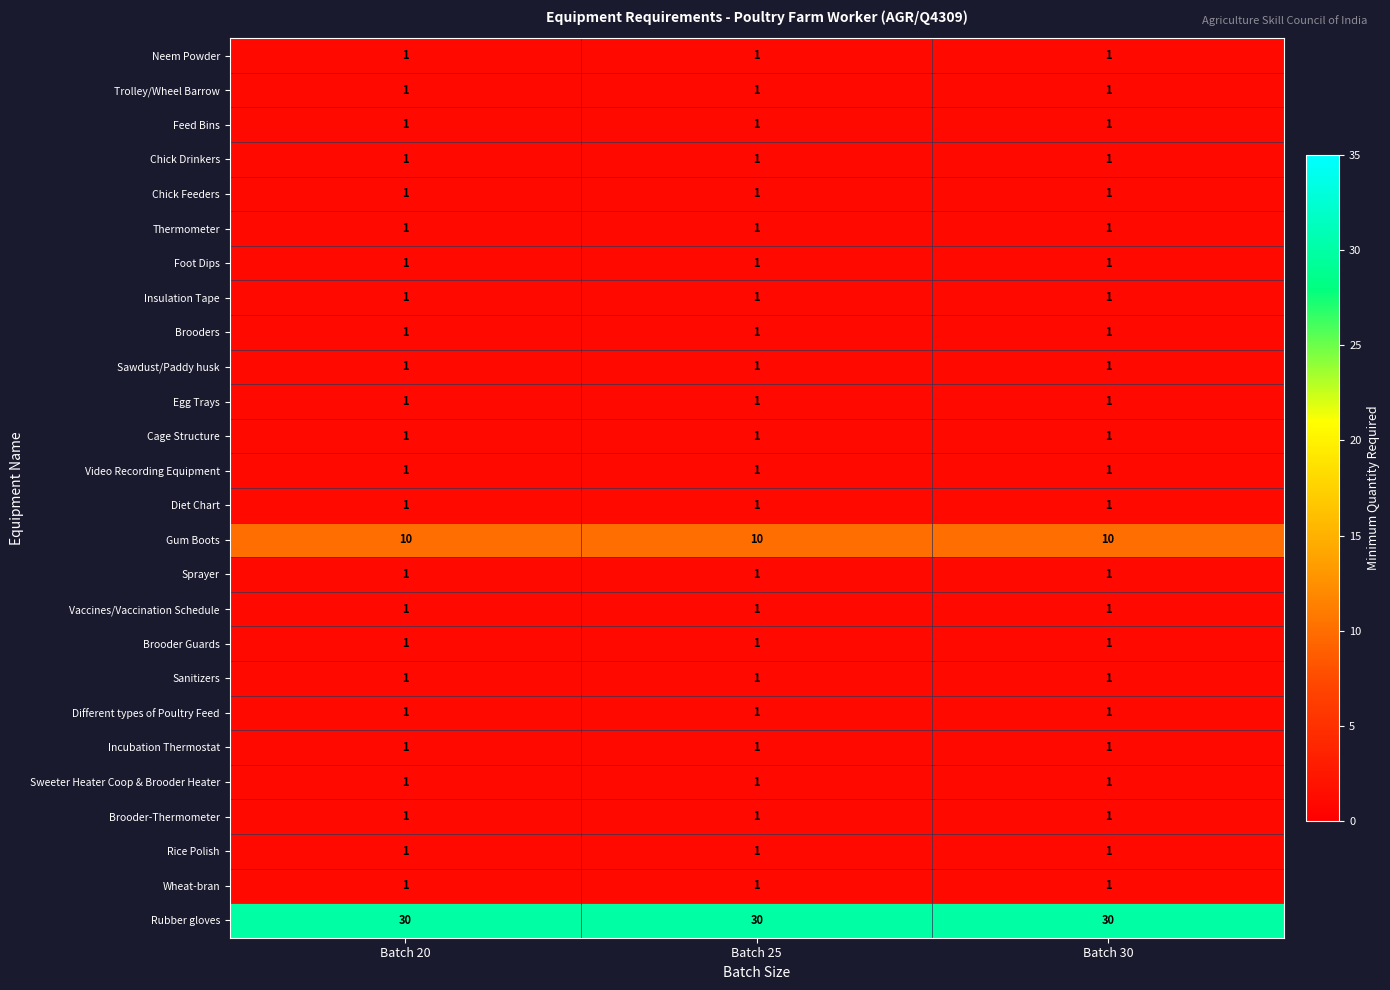

Is it true that Chick Drinkers equals 1 at Batch 20?

True